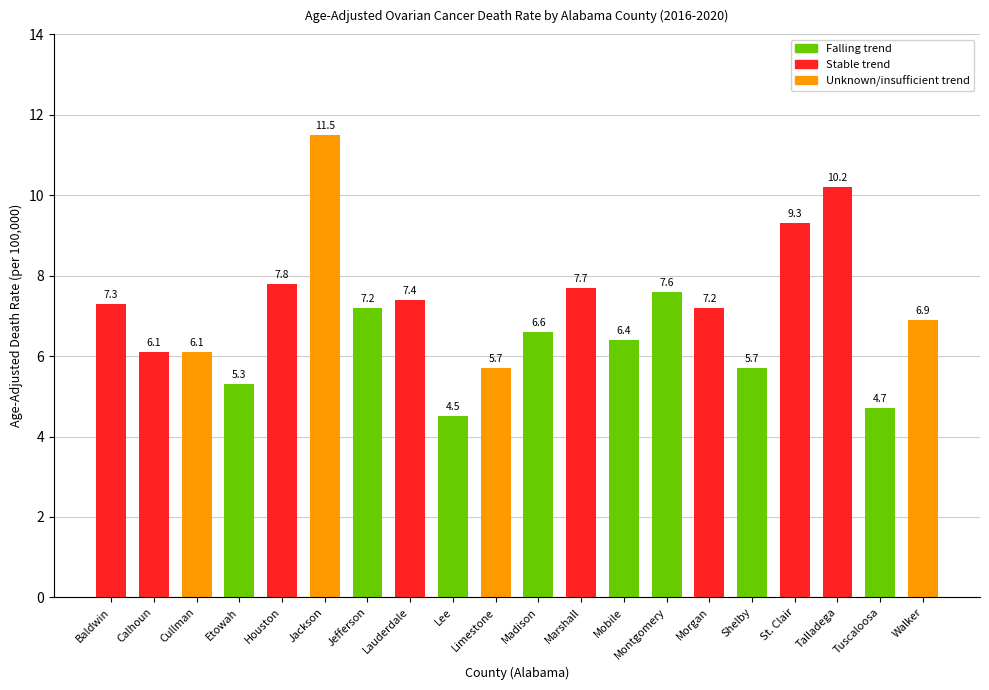

At which label does the data first exceed 7?

Baldwin